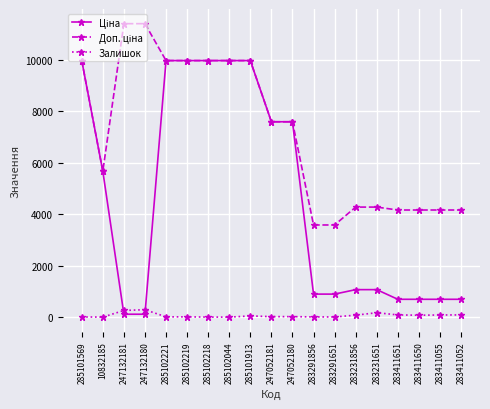

At how many categories does at least one series exceed 8605?

8